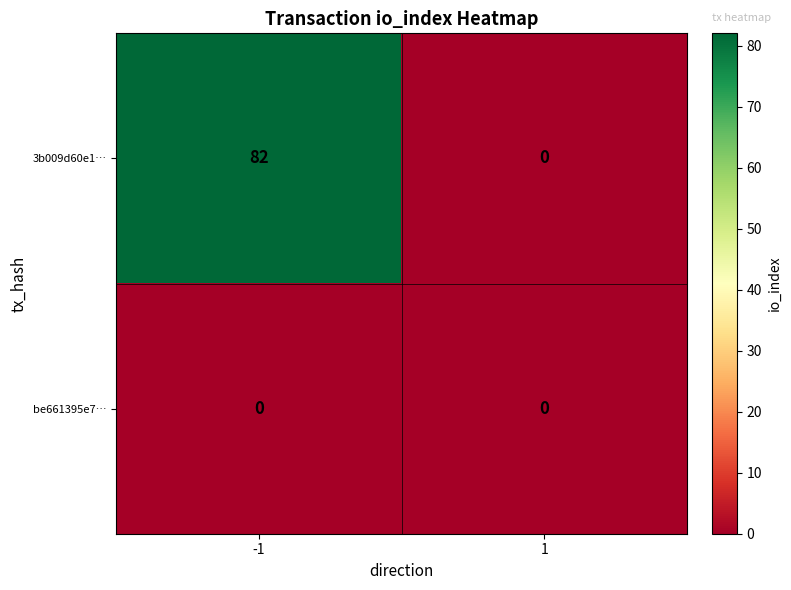

Between -1 and 1, which series saw the biggest shift?

3b009d60e1…